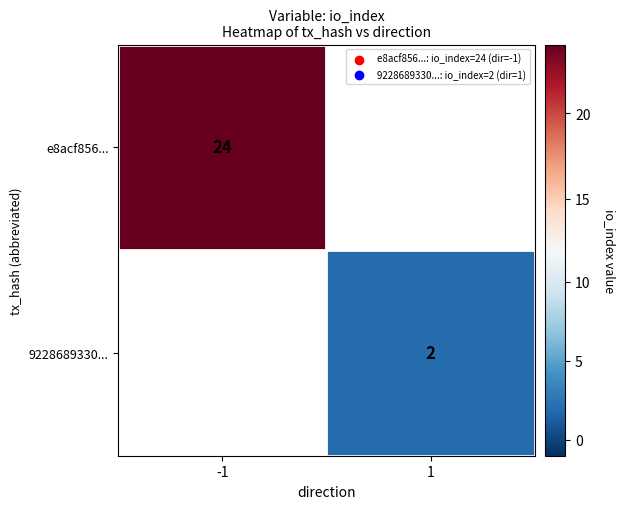

At how many categories does at least one series exceed 21?

1